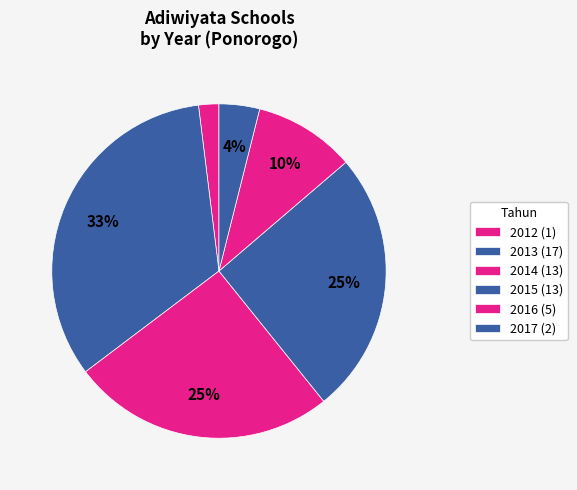

Count the number of slices in the pie.

6